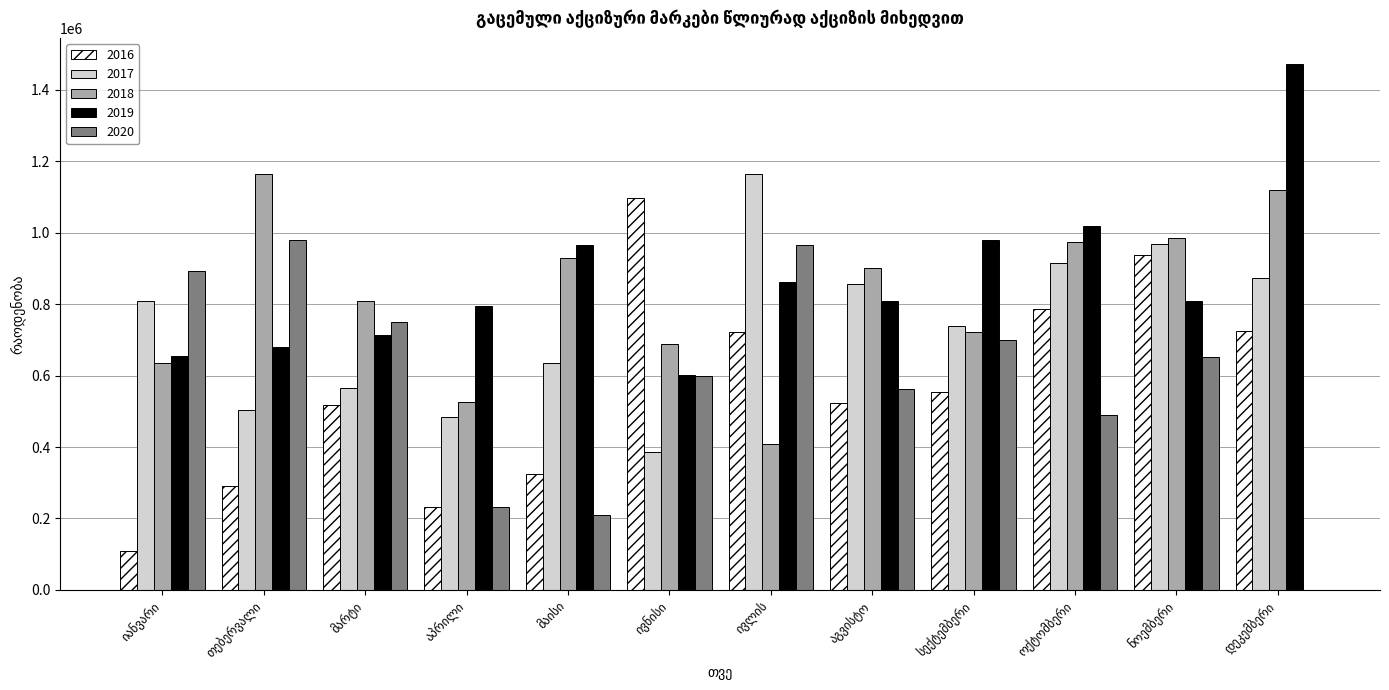

Does the chart contain stacked bars?

No